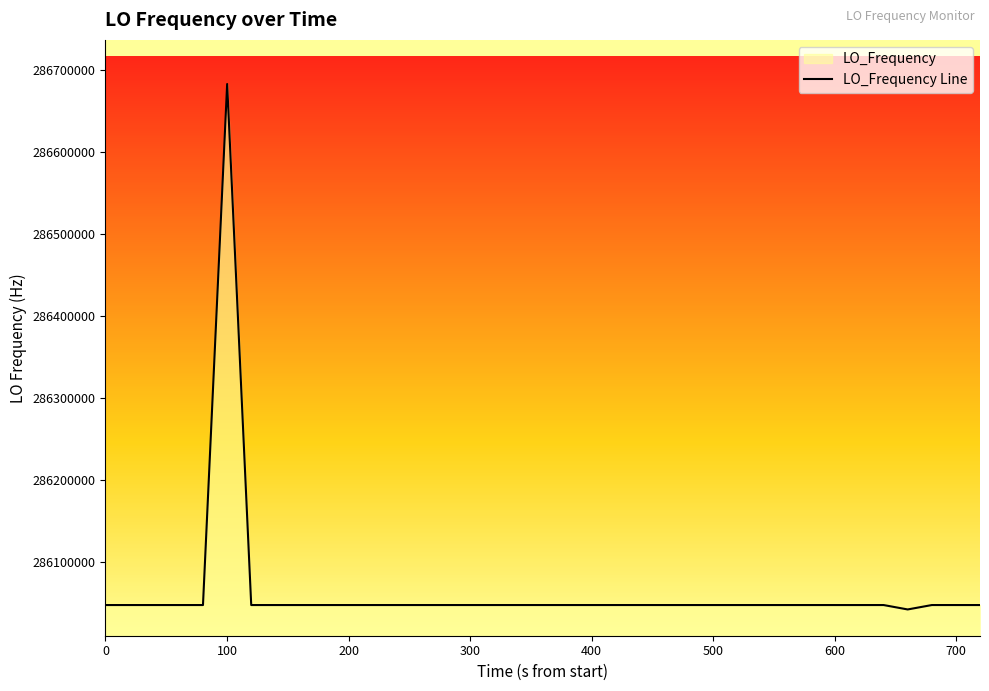

What is the minimum value shown in the chart?

286041620.1